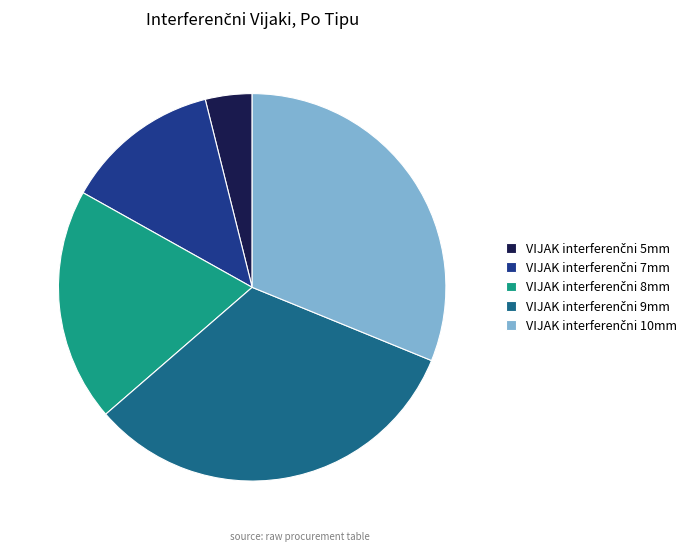

Is there a majority slice in this chart?

No